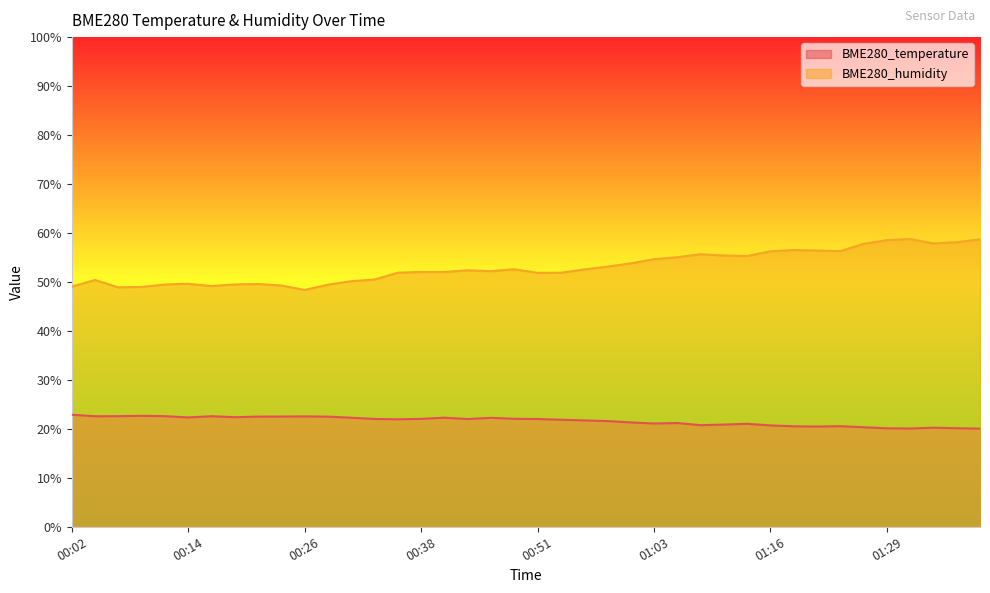

List the series in order of their overall mean, lowest first.

BME280_temperature, BME280_humidity